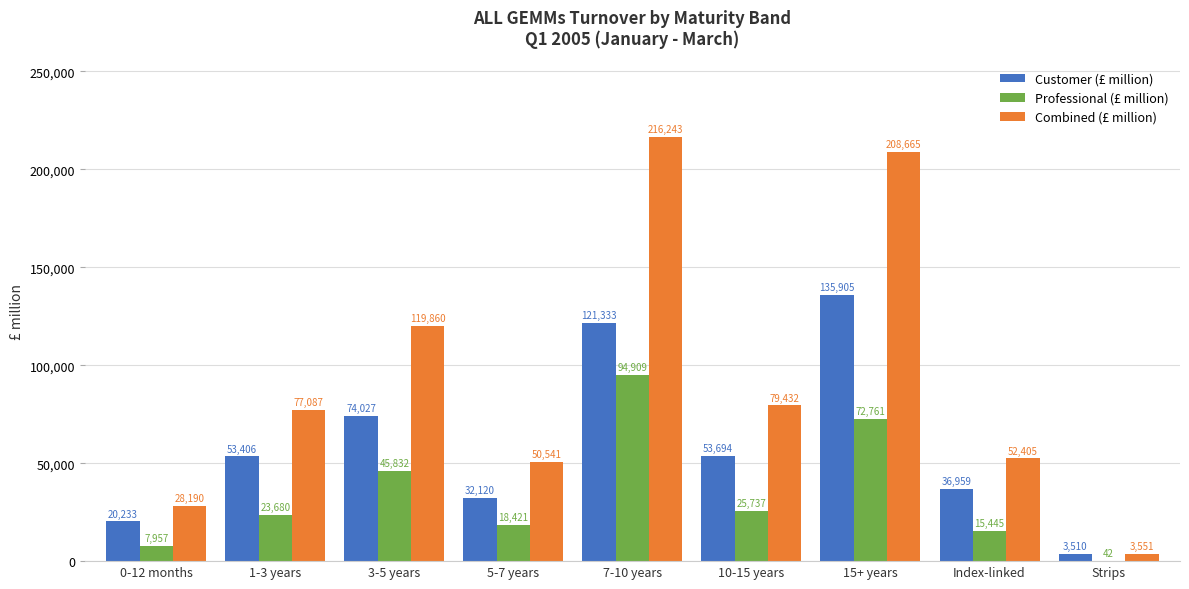

The Combined (£ million) series shows 30395.1 at 3-5 years. True or false?

False